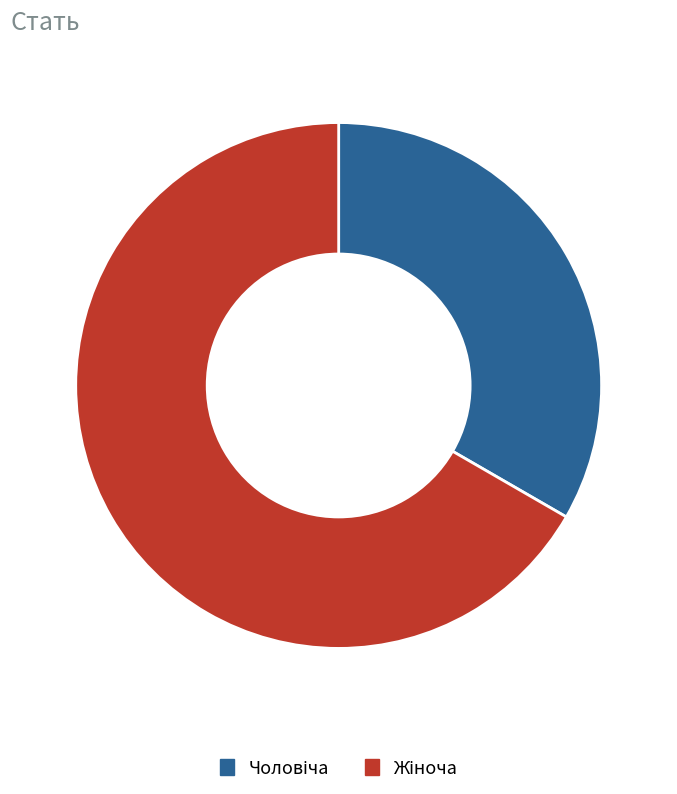

Is there a majority slice in this chart?

Yes